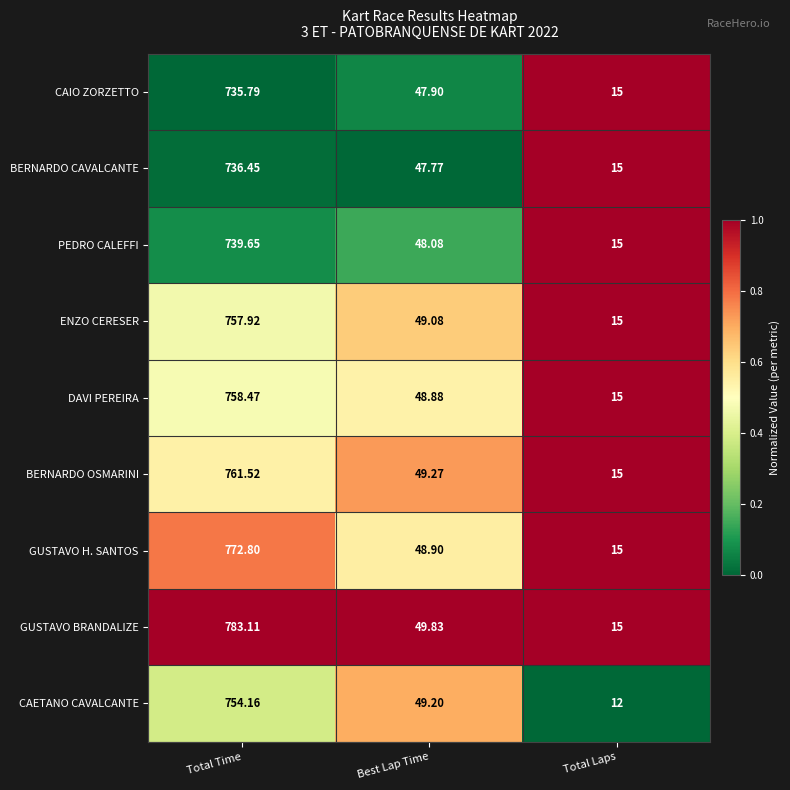

Between Total Time and Total Laps, which series saw the biggest shift?

GUSTAVO BRANDALIZE